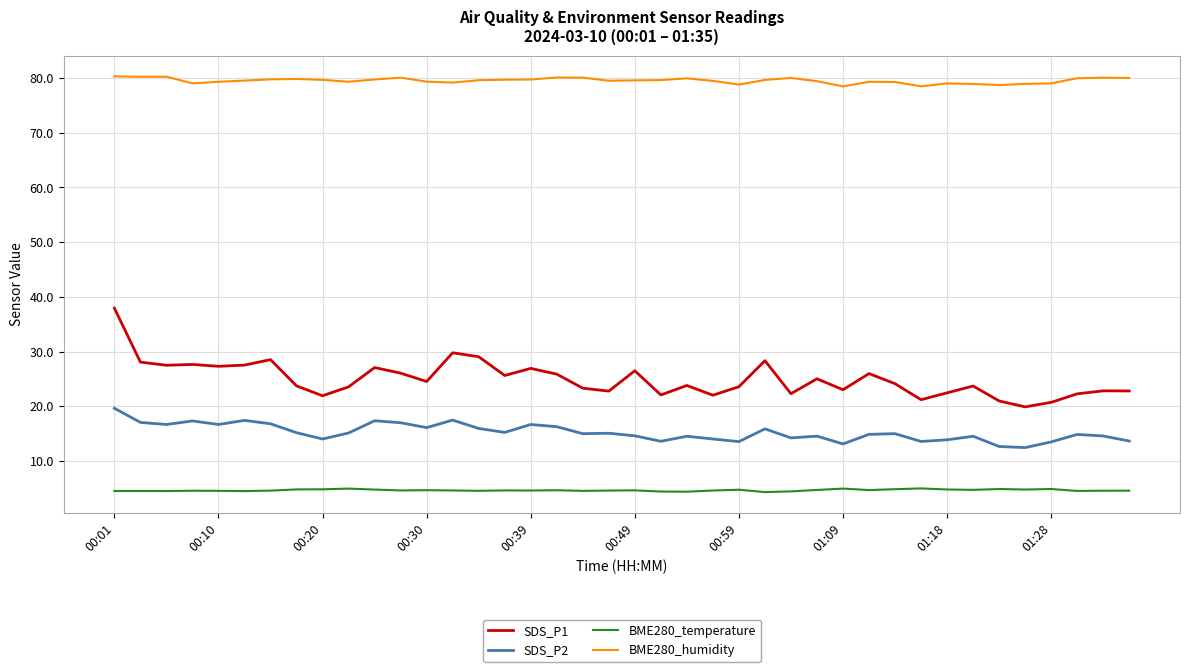

At how many categories does at least one series exceed 20?

40